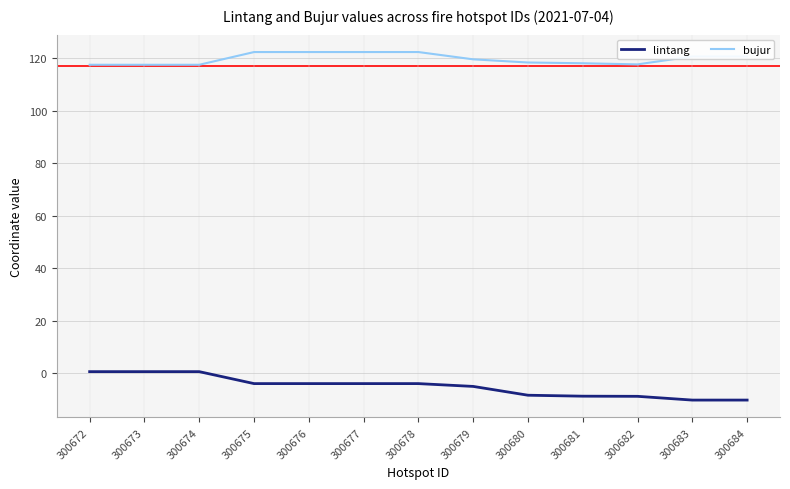

Which series has the largest total across all categories?

bujur